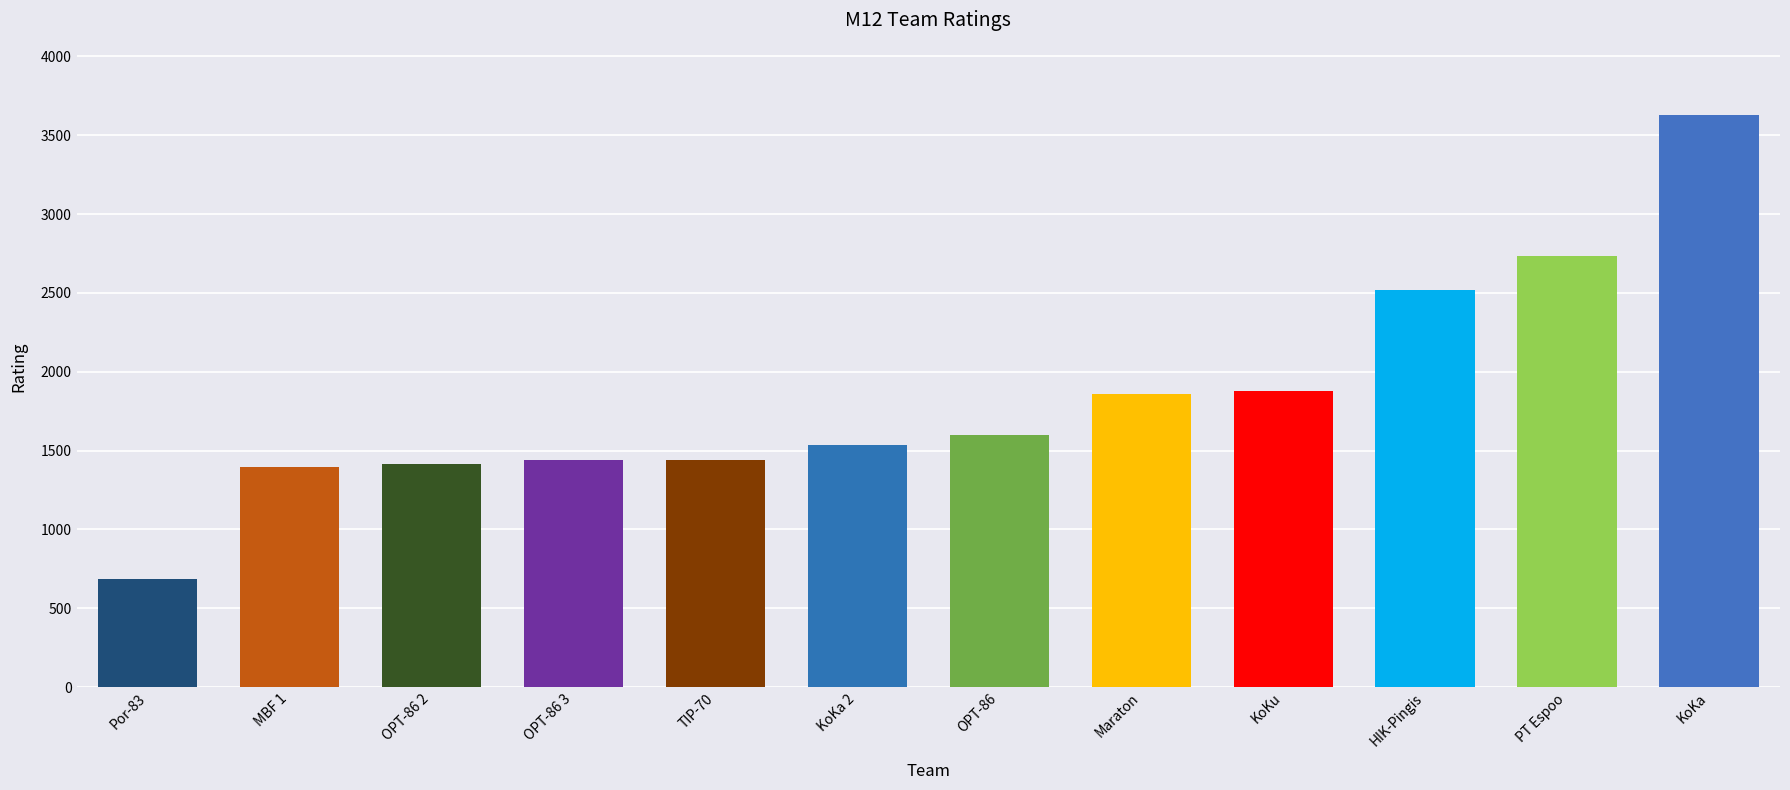

What is the value of the 8th bar from the left?

1862